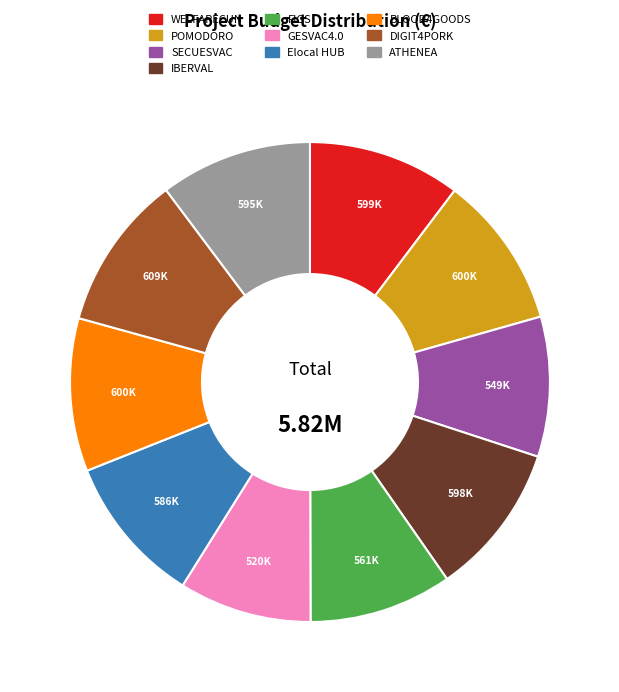

Approximately how many times larger is the value at SECUESVAC compared to POMODORO?

0.9